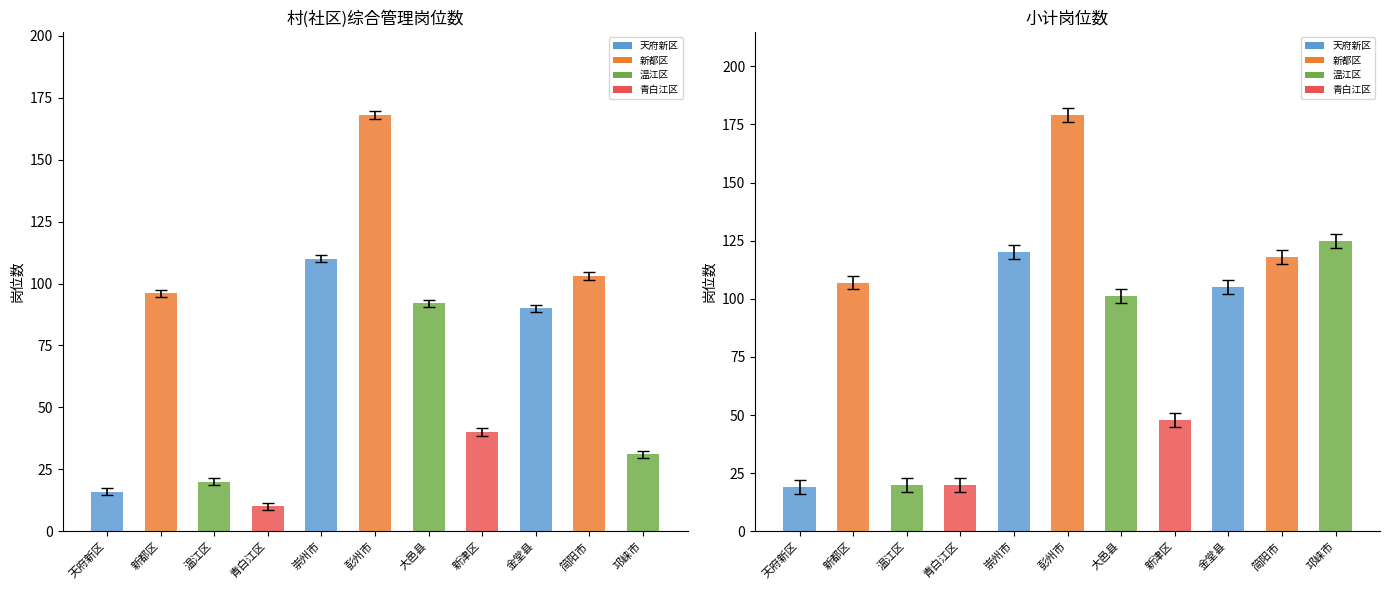

Count the number of categories in the chart.

11